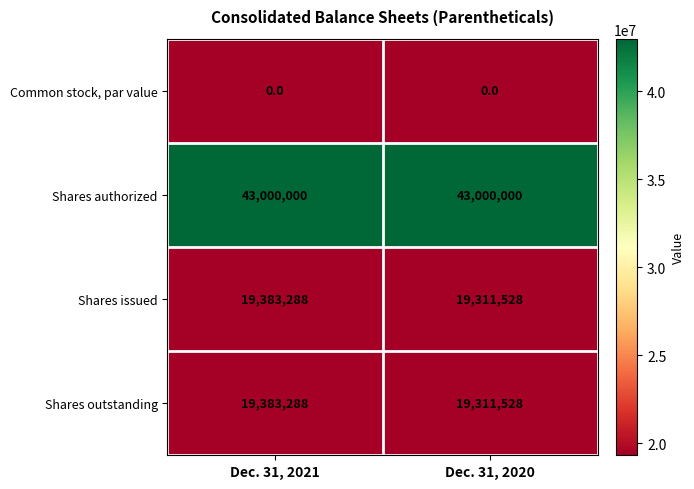

Which category has the lowest value in the Shares issued series?

Dec. 31, 2020